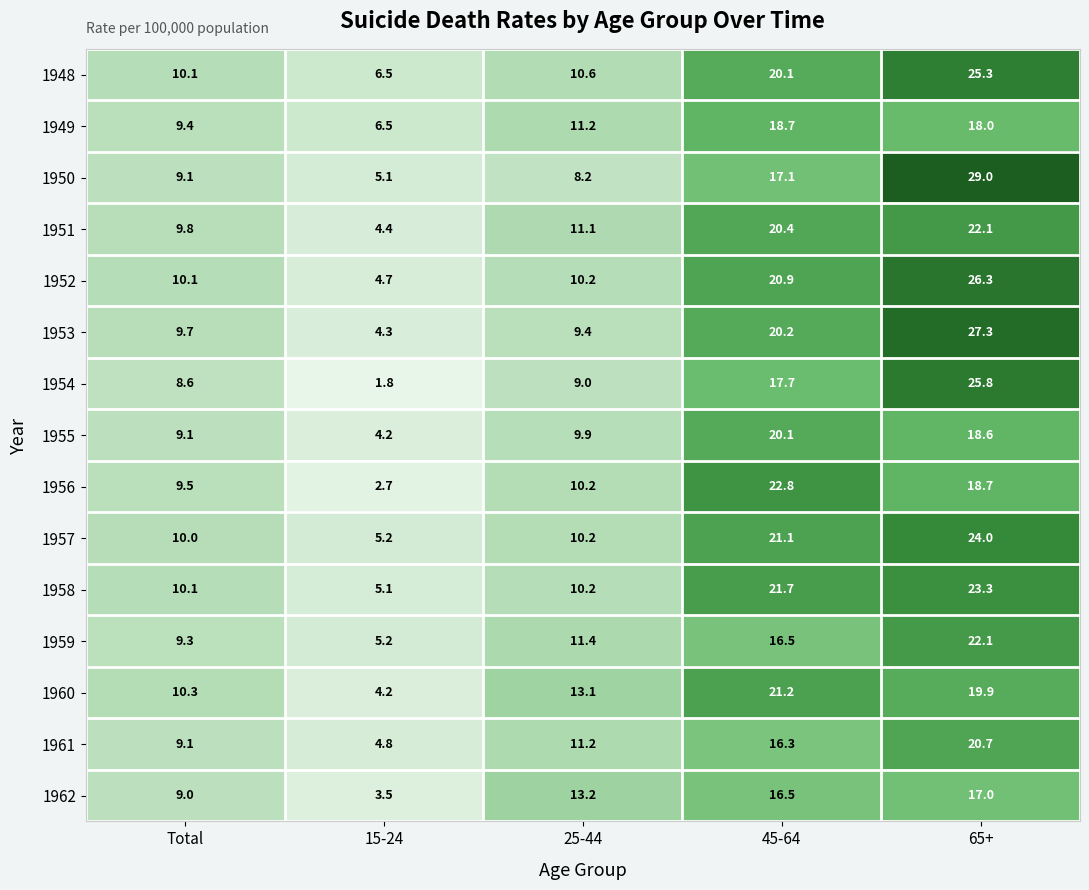

Between 25-44 and 45-64, which series saw the biggest shift?

1956